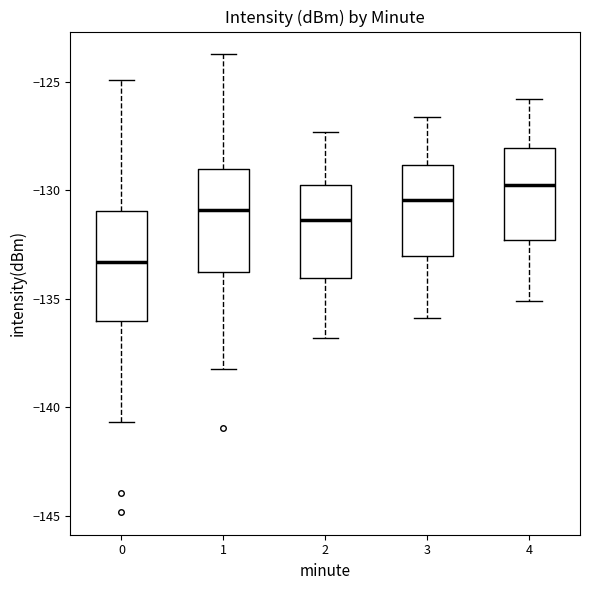

Reading left to right, read every box against the y-axis: the position of its median line, the range the box covers, and the ends of its whiskers. The values are not printed on the chart, so give them approximately, as read against the axis.

0: median -133.5, box -136.0 to -131.0, whiskers -140.5 to -125.0
1: median -131.0, box -134.0 to -129.0, whiskers -138.0 to -123.5
2: median -131.5, box -134.0 to -129.5, whiskers -137.0 to -127.5
3: median -130.5, box -133.0 to -129.0, whiskers -136.0 to -126.5
4: median -129.5, box -132.5 to -128.0, whiskers -135.0 to -126.0